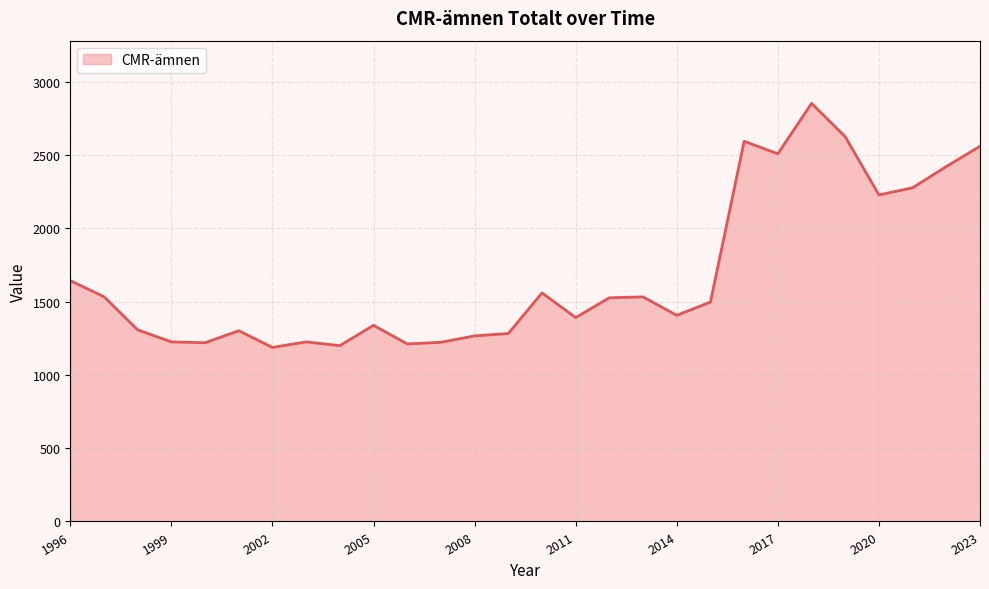

What is the difference between the maximum and minimum values?

1666